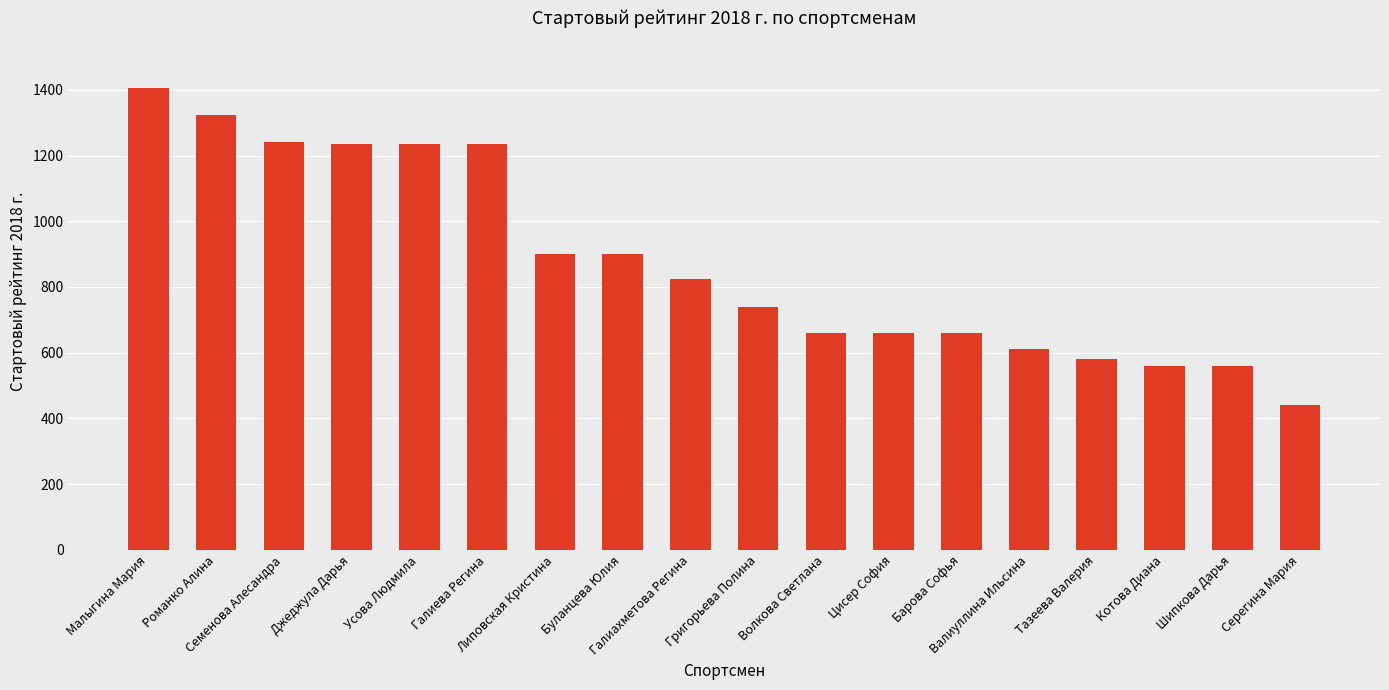

What is the approximate value at Барова Софья?

660